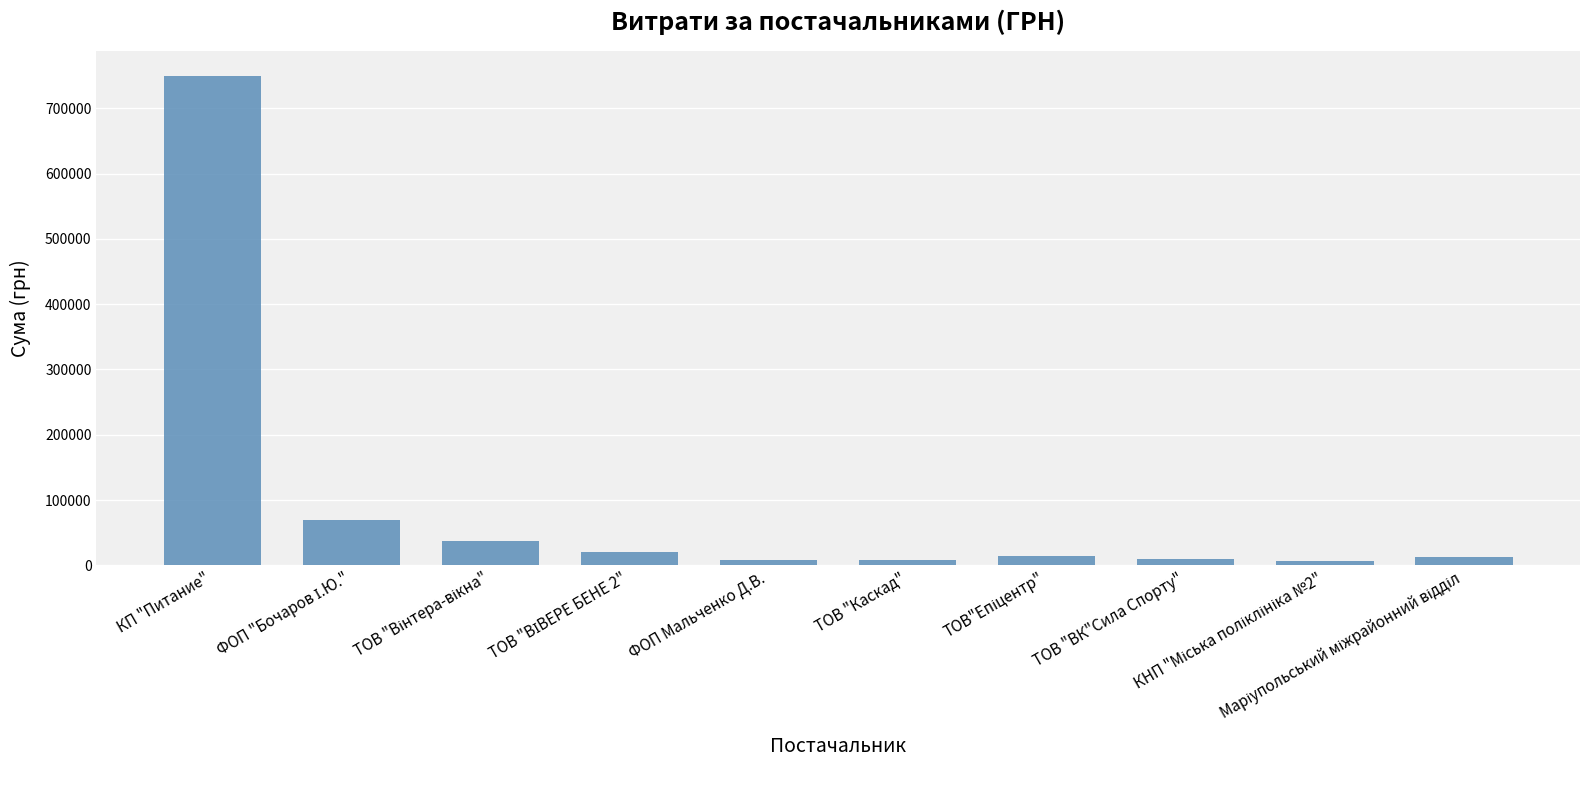

What is the maximum value shown in the chart?

750109.4